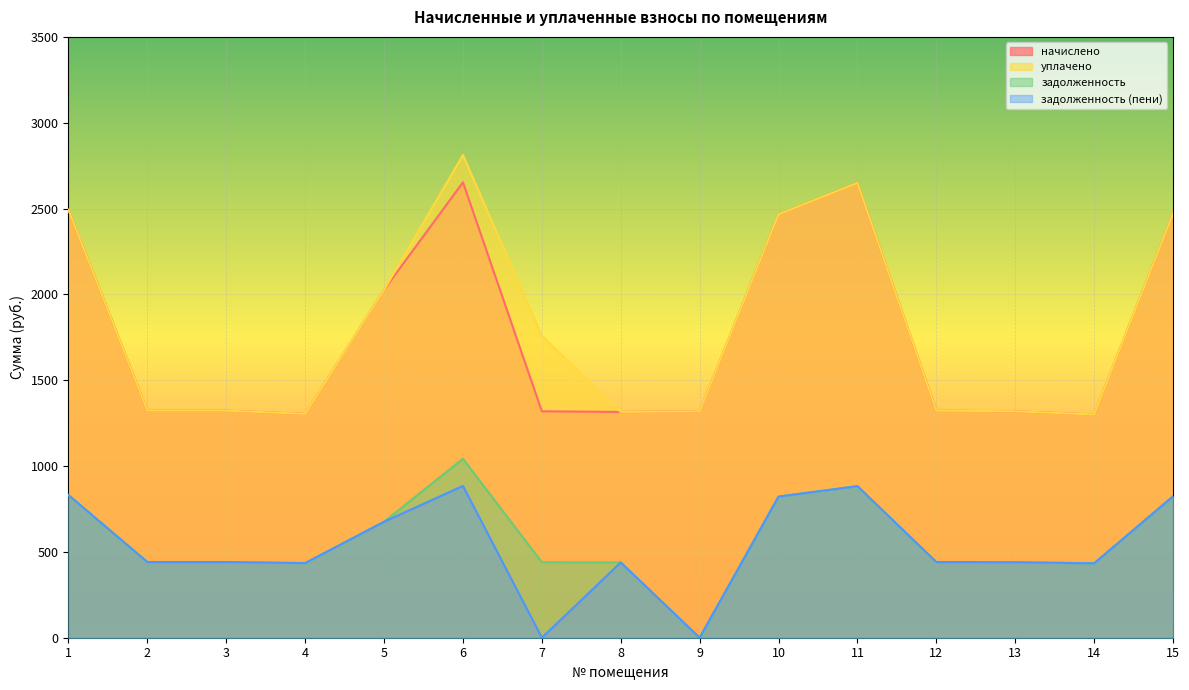

True or false: задолженность has more than 1 points higher than both neighbors.

True